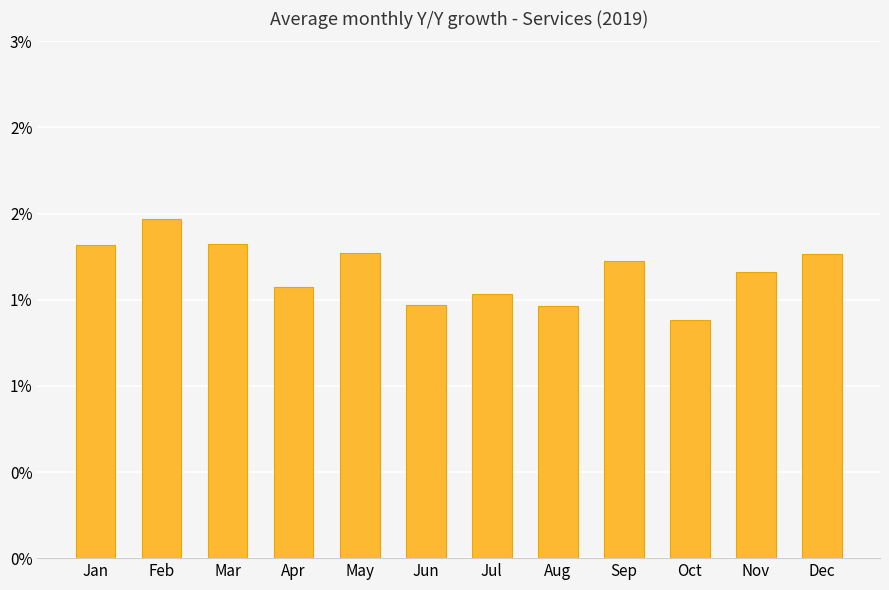

Count the values in the range 0 to 1.

12